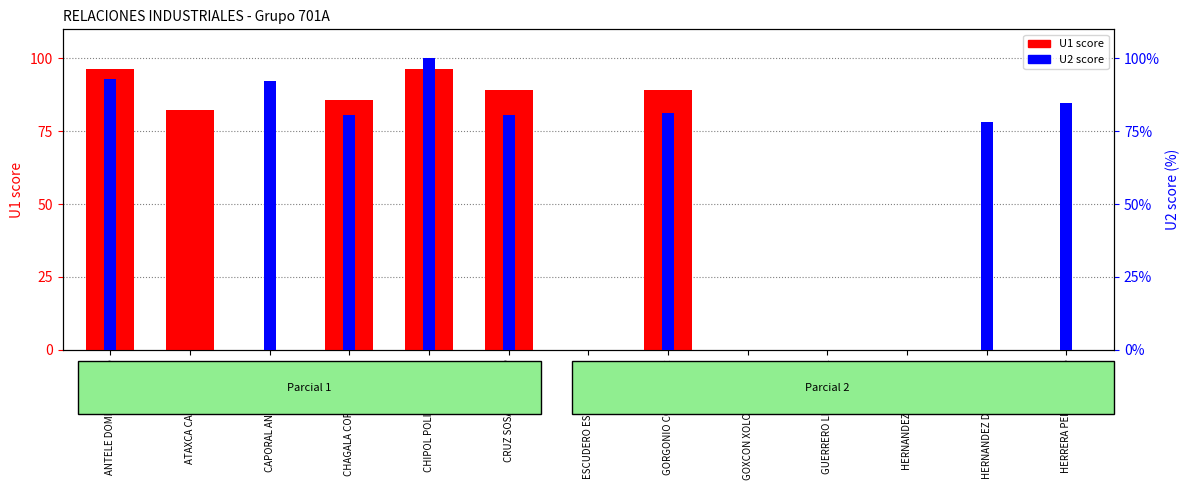

What is the total value across all series at CHAGALA CORDOBA ARLE?

166.3